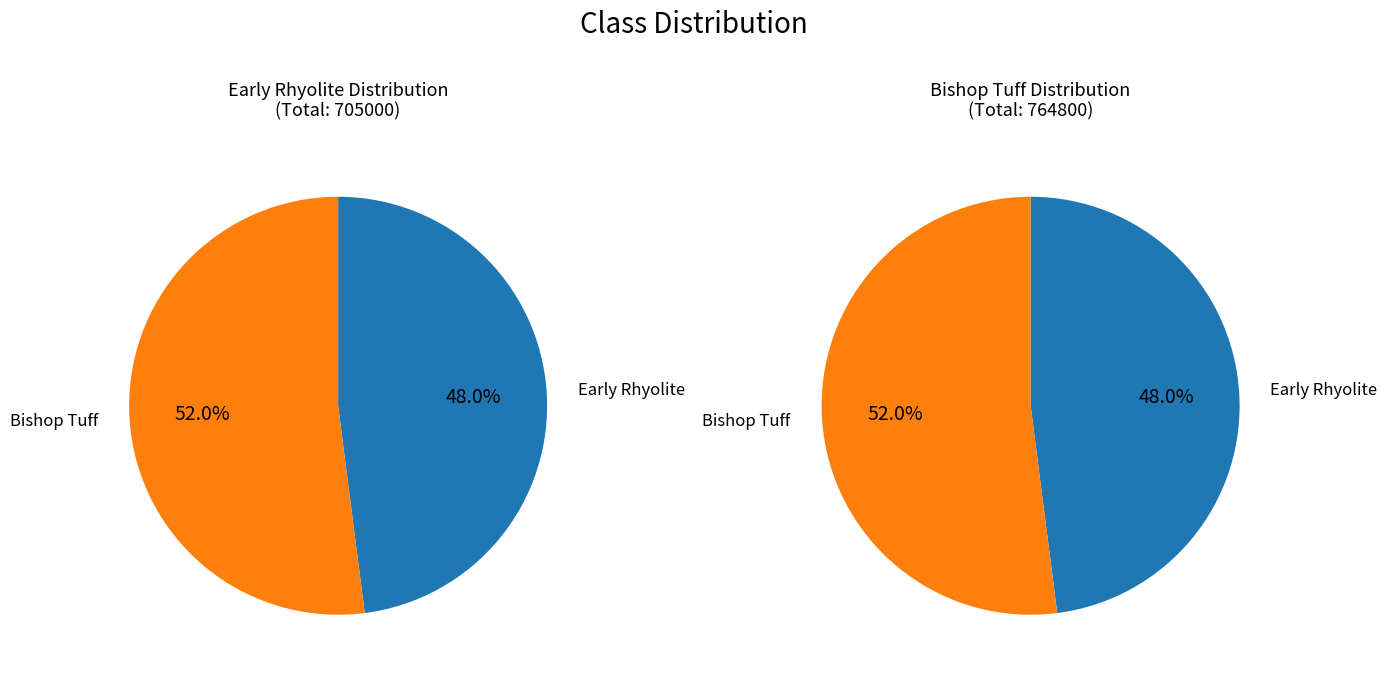

How many slices are in this pie chart?

2